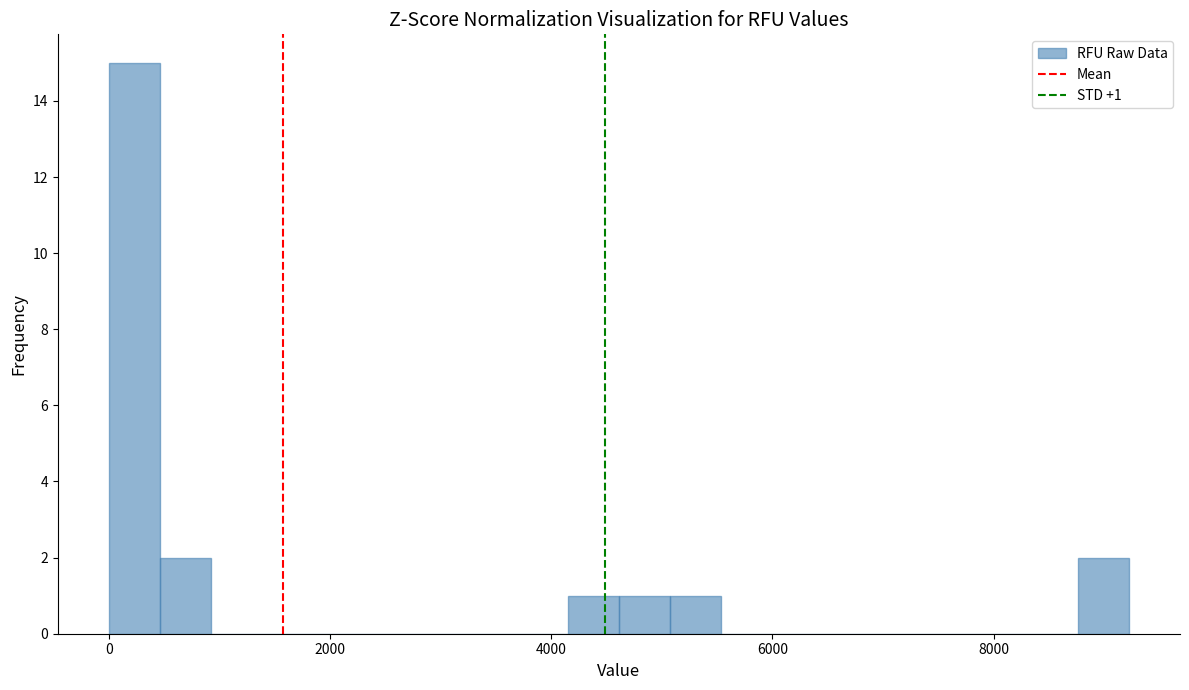

Around what value on the x-axis is the tallest bar? Give the approximate position of its centre, as read against the axis.

200